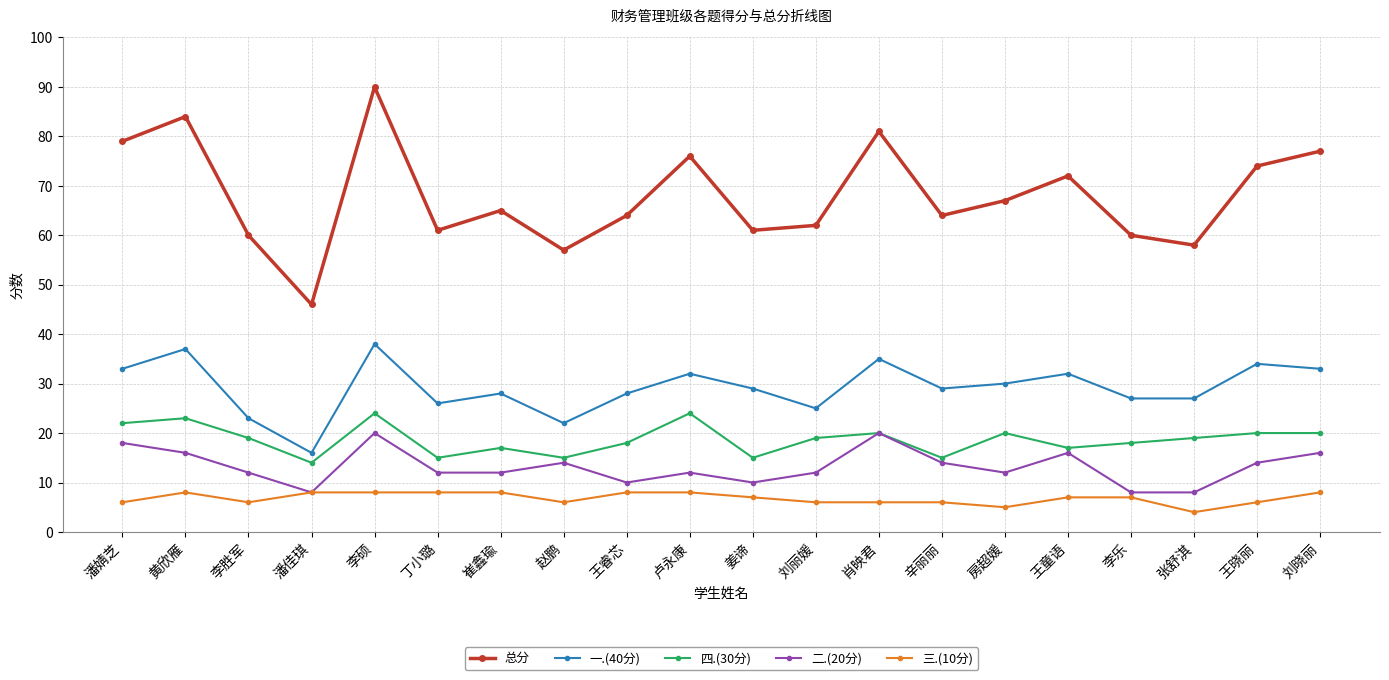

True or false: 一.(40分) has more than 1 points higher than both neighbors.

True